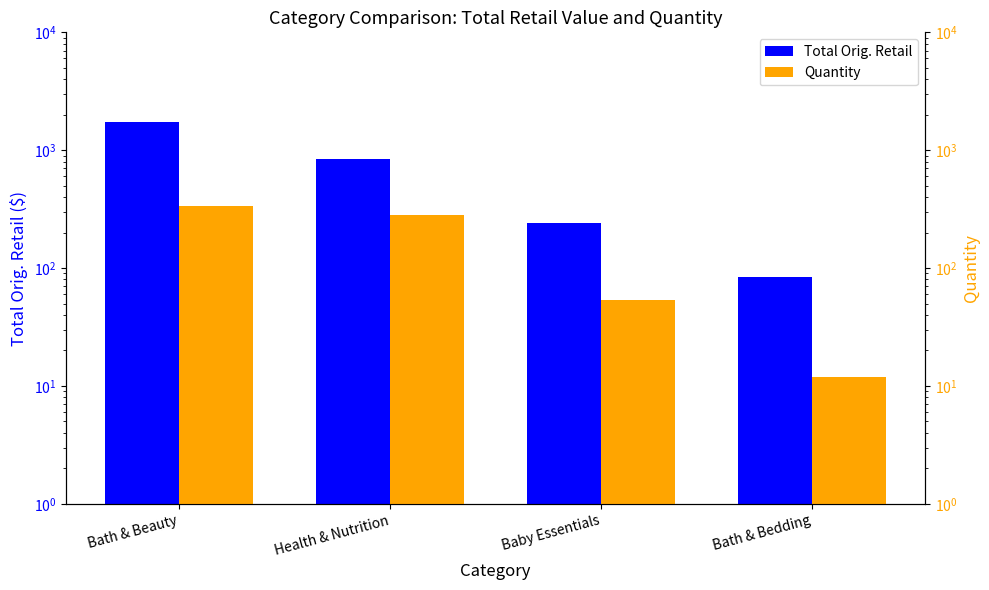

What is the sum of all Quantity values?

685.0